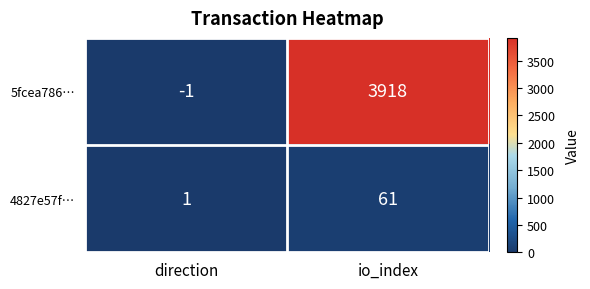

What is the total value across all series at io_index?

3979